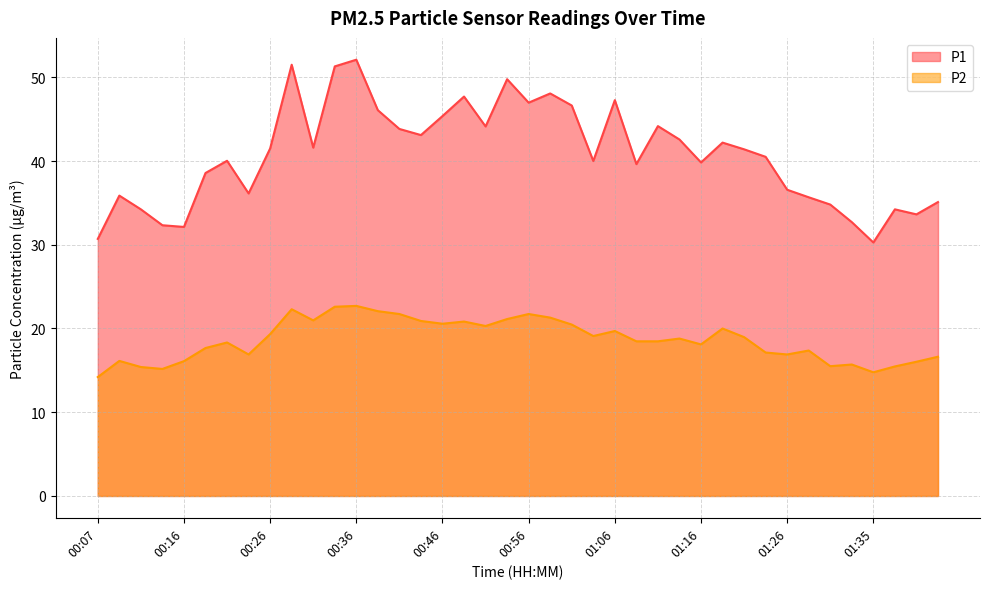

At which label is P1 closest to 41?

01:21